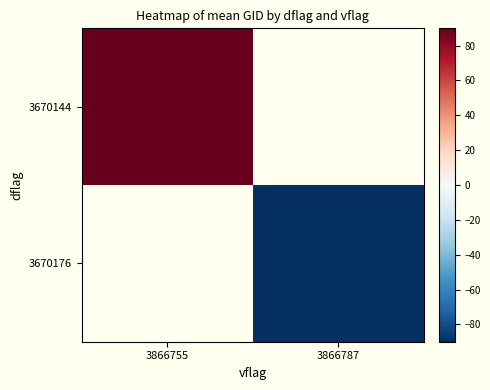

Which category has the highest value across all series?

3866755